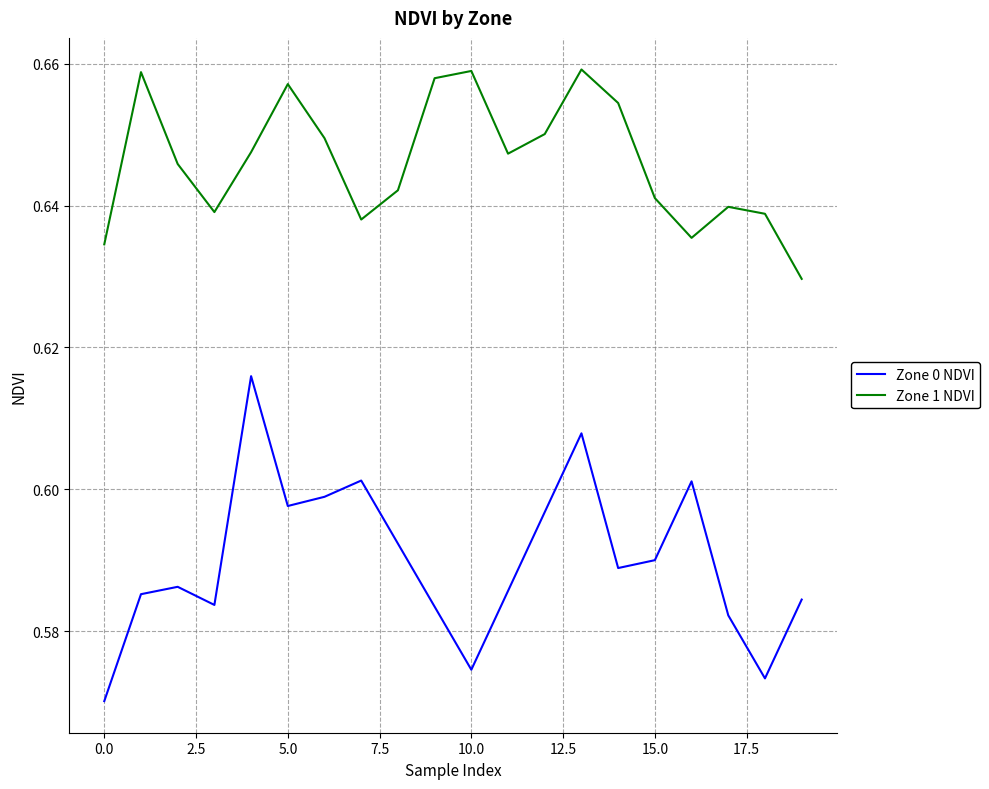

Rank the series by their average value, from highest to lowest.

Zone 1 NDVI, Zone 0 NDVI